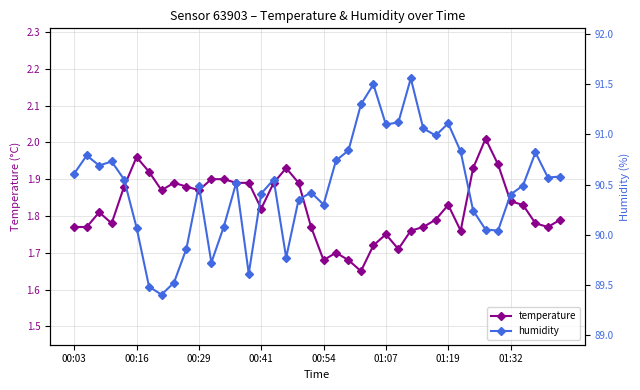

True or false: humidity and temperature intersect in this chart.

False